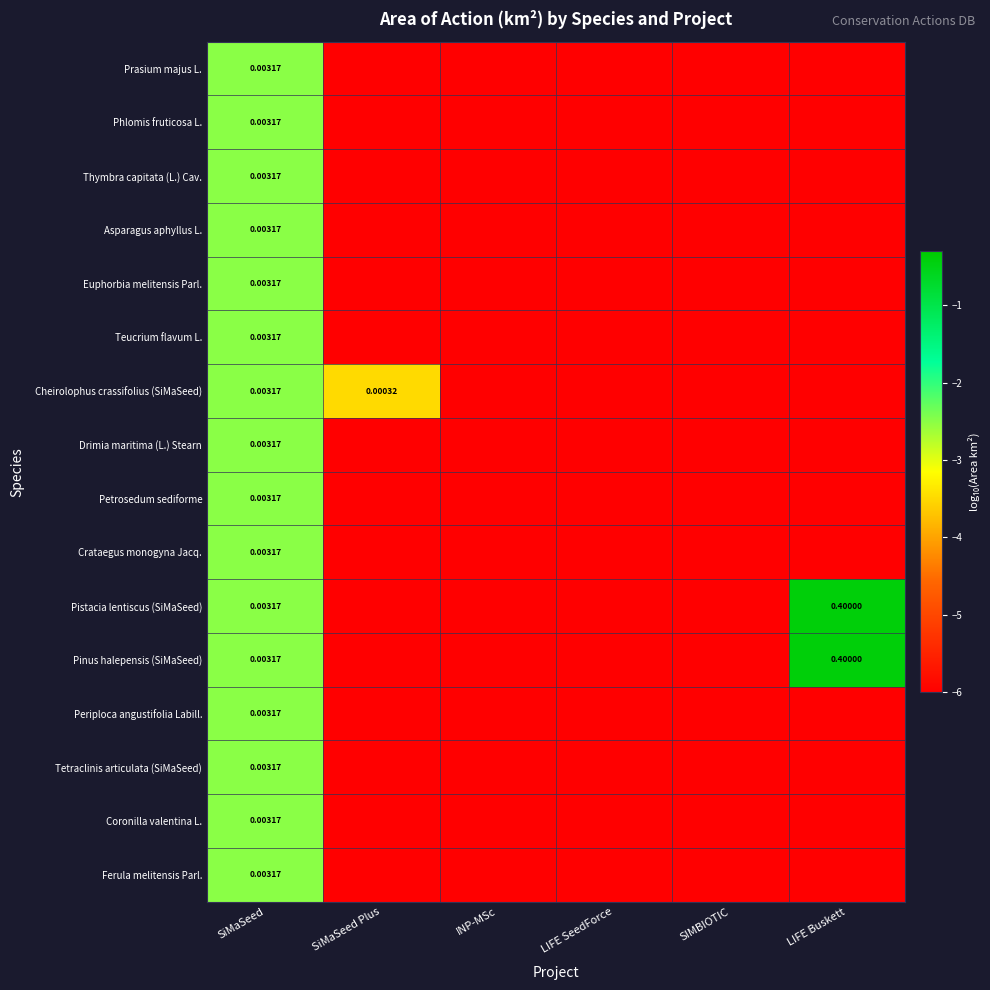

Which label corresponds to the largest value in the chart?

LIFE Buskett